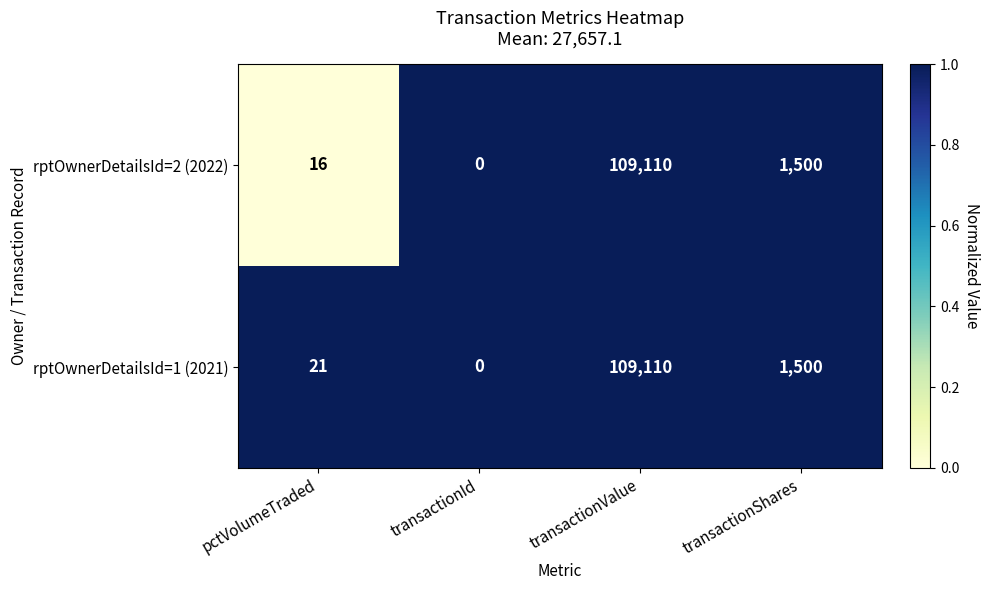

Reading left to right, what are all the values shown in this chart?

rptOwnerDetailsId=2 (2022): 16	0	109110	1500
rptOwnerDetailsId=1 (2021): 21	0	109110	1500